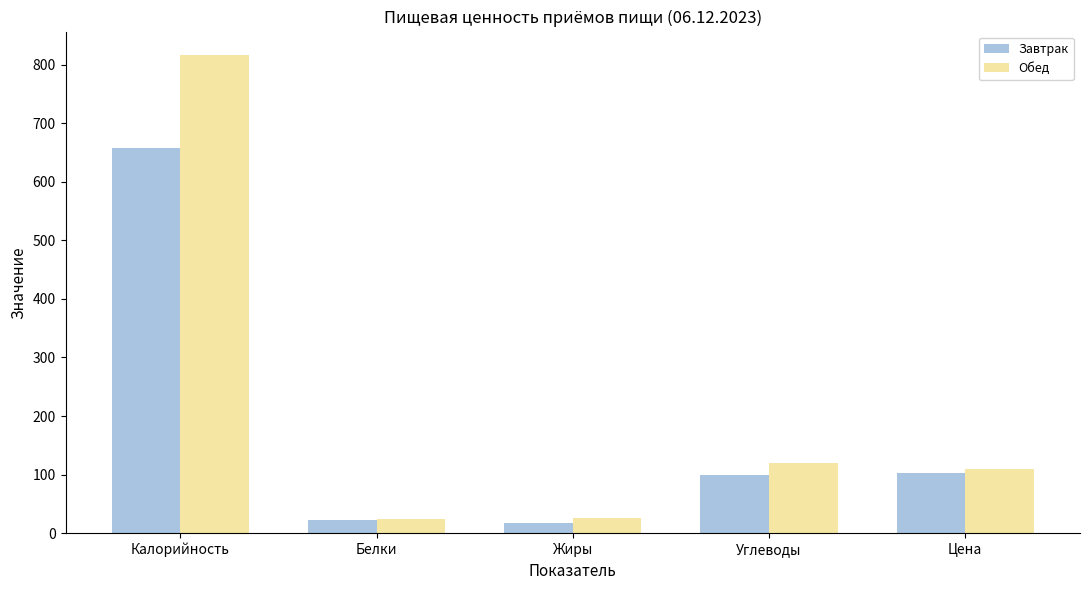

How many groups of bars are there?

5